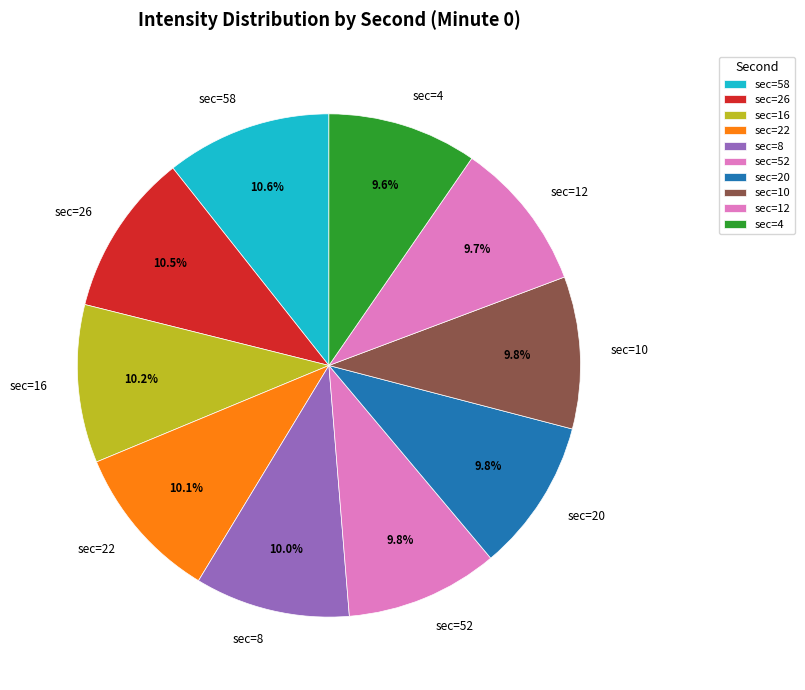

Is there any slice that represents more than half of the pie?

No